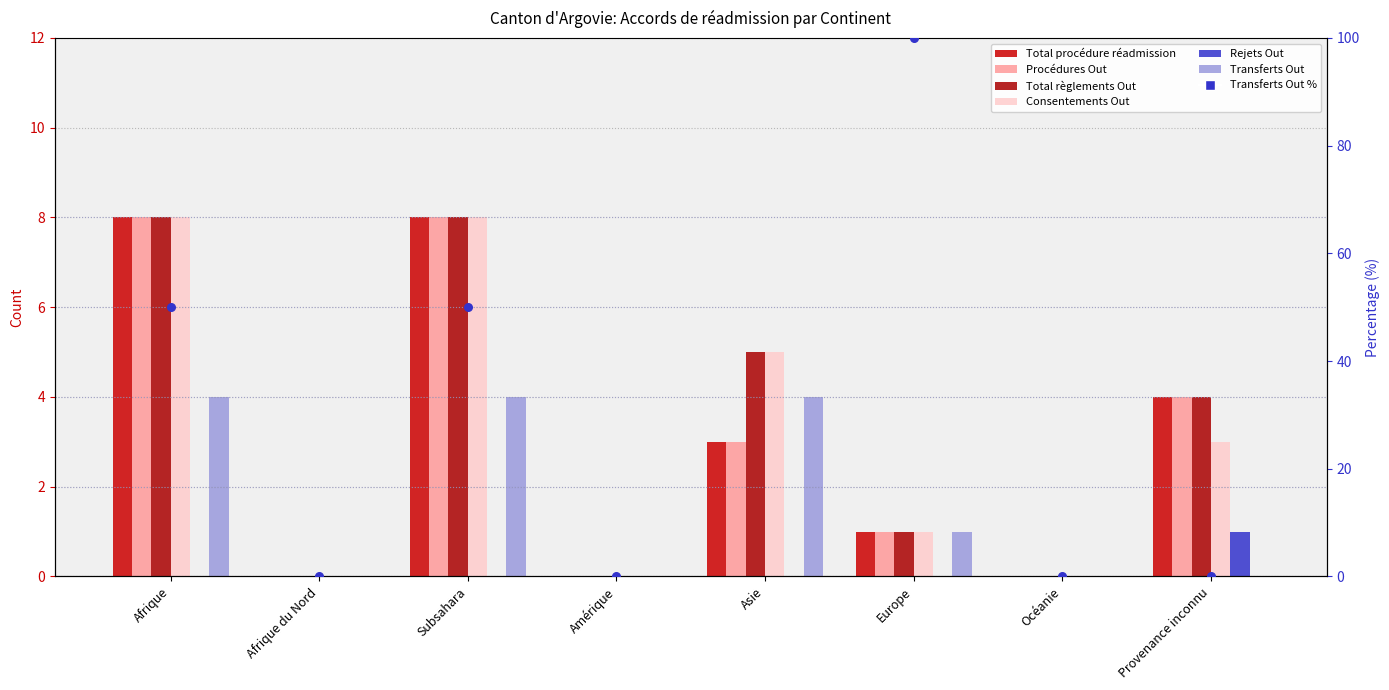

At how many categories does at least one series exceed 6?

2